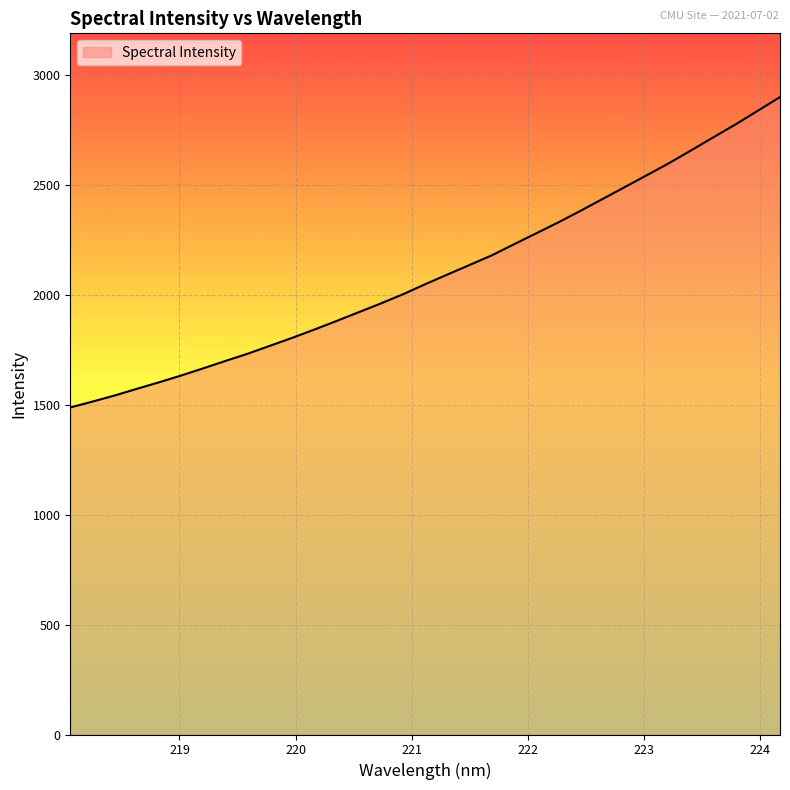

What is the difference between the maximum and minimum values?

1412.3